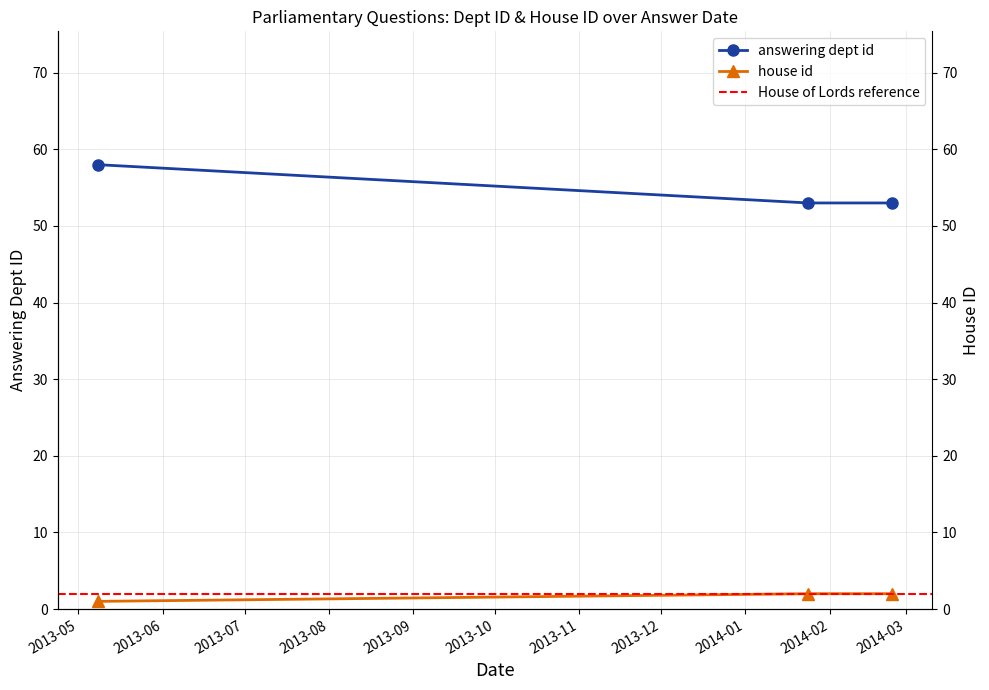

What is the sum of all house id values?

164